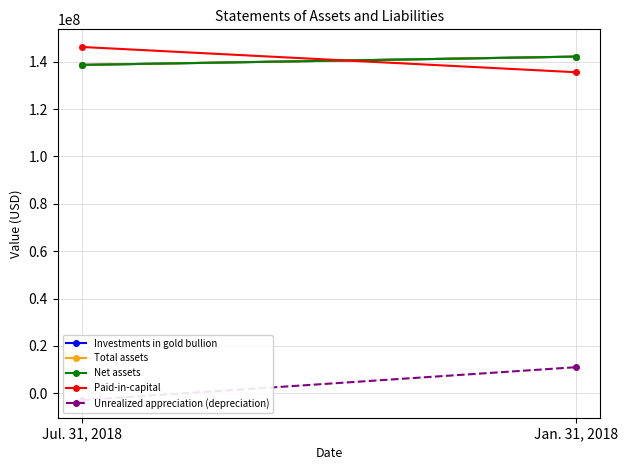

At which category is the sum across all series the highest?

Jan. 31, 2018